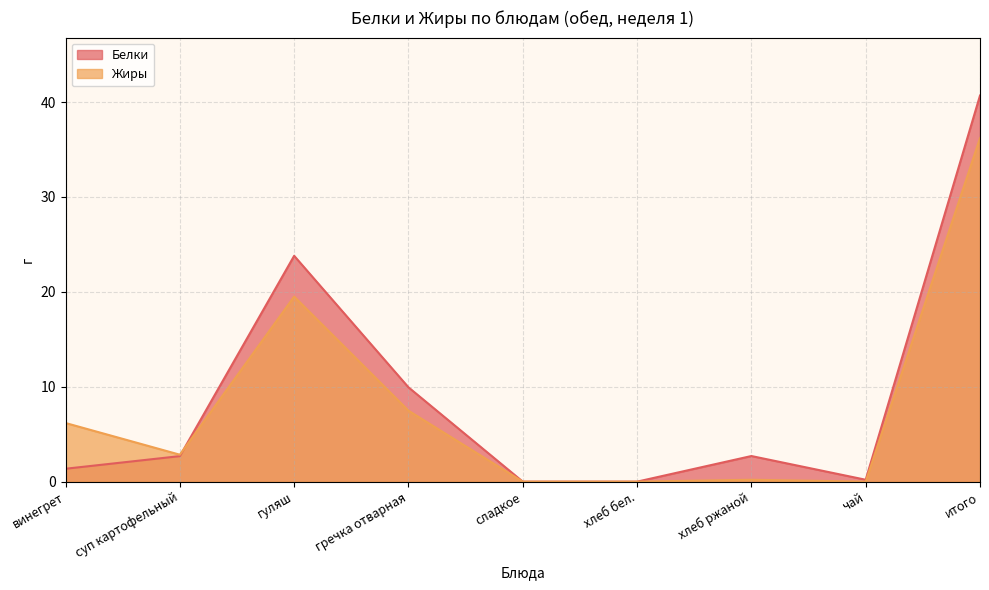

Rank the categories by Белки value from lowest to highest.

сладкое, хлеб бел., чай, винегрет, суп картофельный, хлеб ржаной, гречка отварная, гуляш, итого